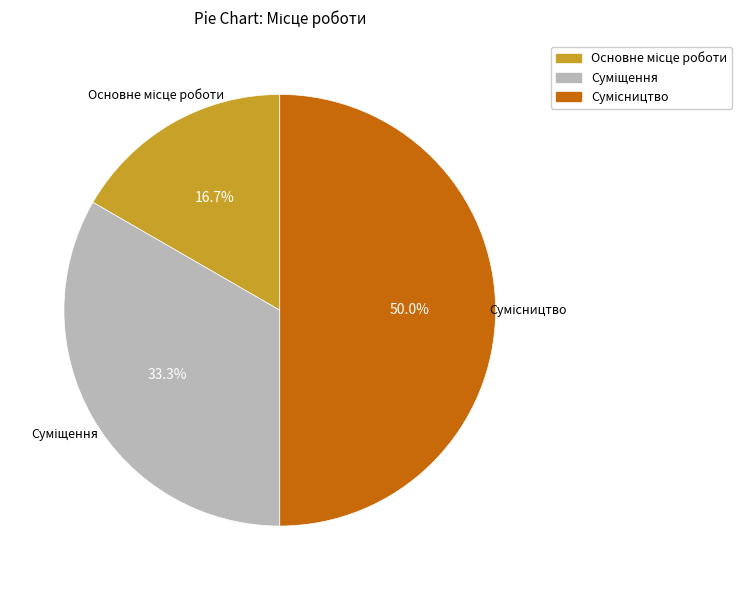

To the nearest percent, what percentage of the pie is Основне місце роботи?

17%